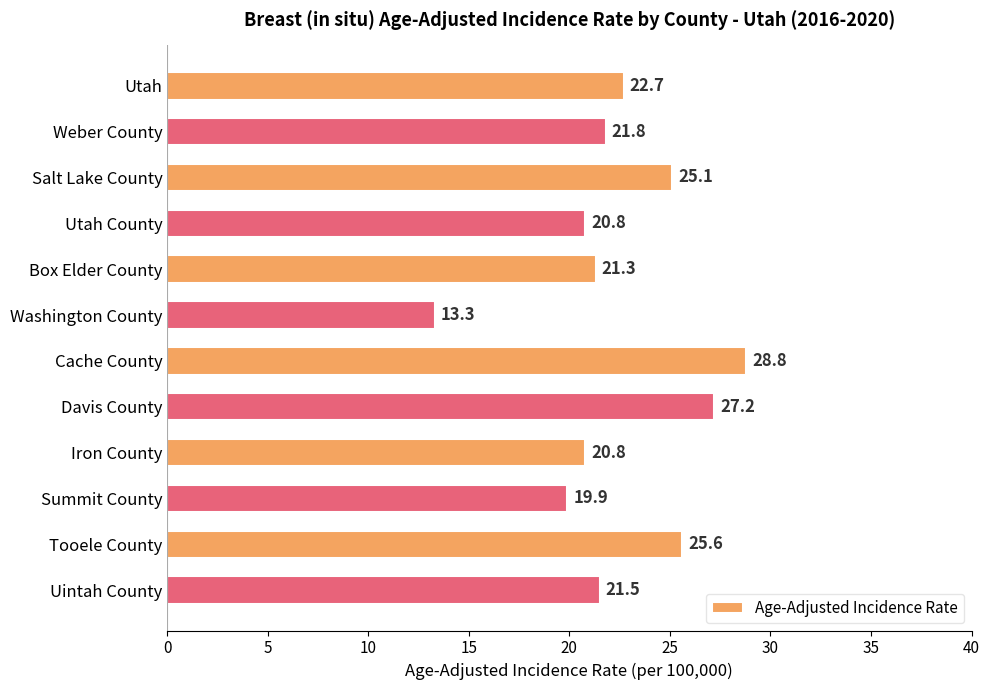

The chart shows a value of 25.6 at Tooele County. True or false?

True